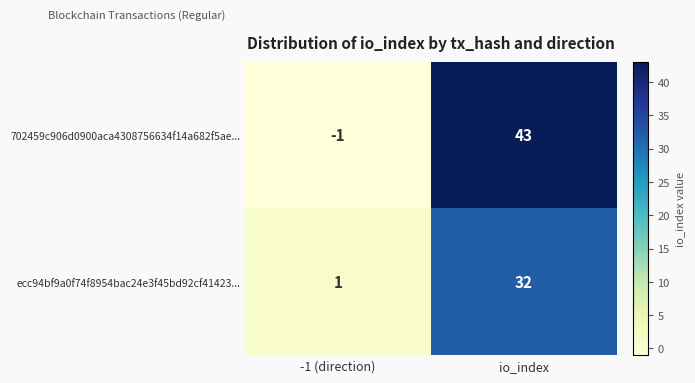

Which category has the highest value across all series?

io_index